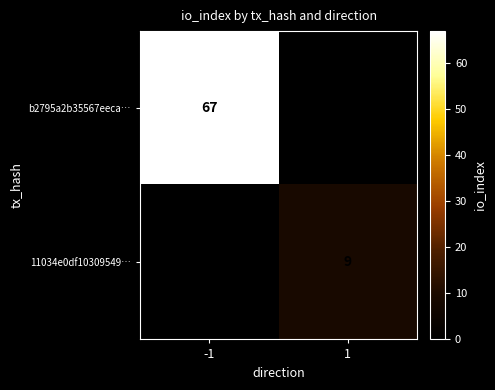

What is the greatest value displayed?

67.0